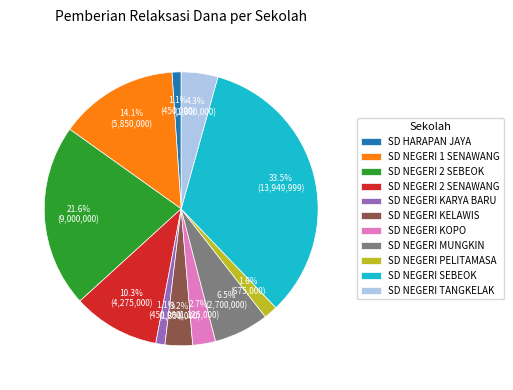

Between SD NEGERI 2 SENAWANG and SD NEGERI 2 SEBEOK, which is larger?

SD NEGERI 2 SEBEOK